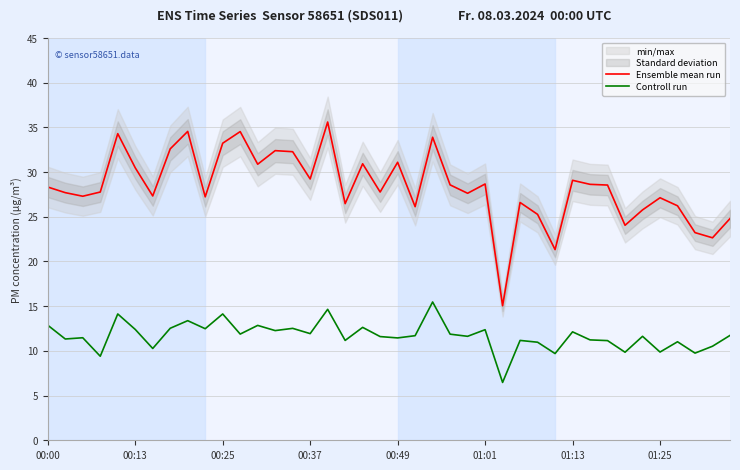

True or false: Ensemble mean run and Controll run cross at least once.

False